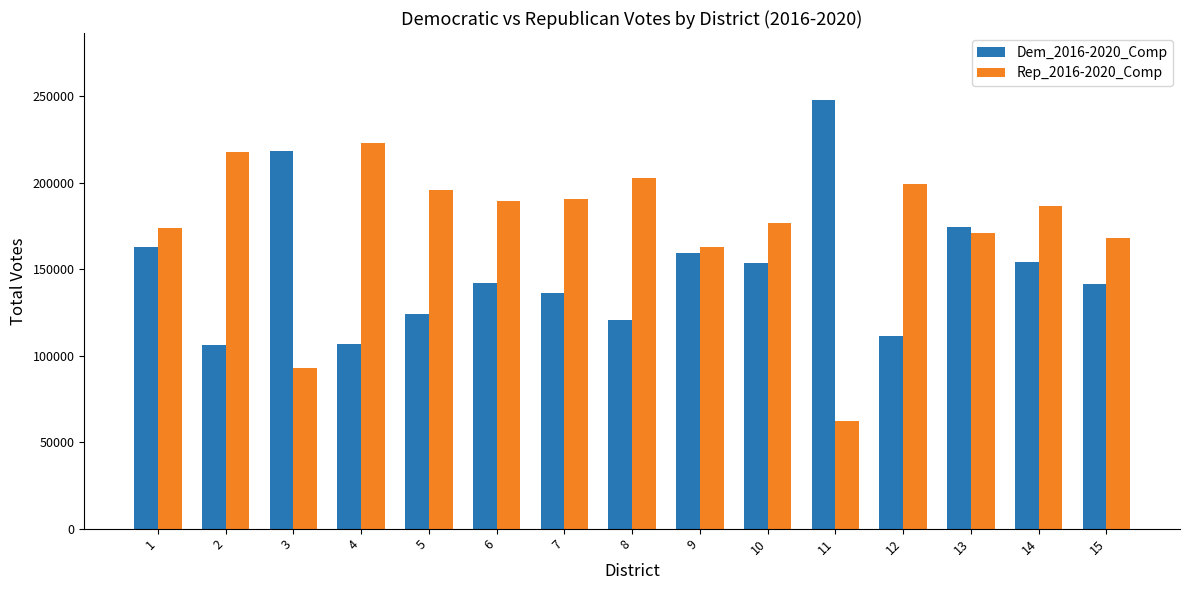

What is the total value across all series at 6?

331392